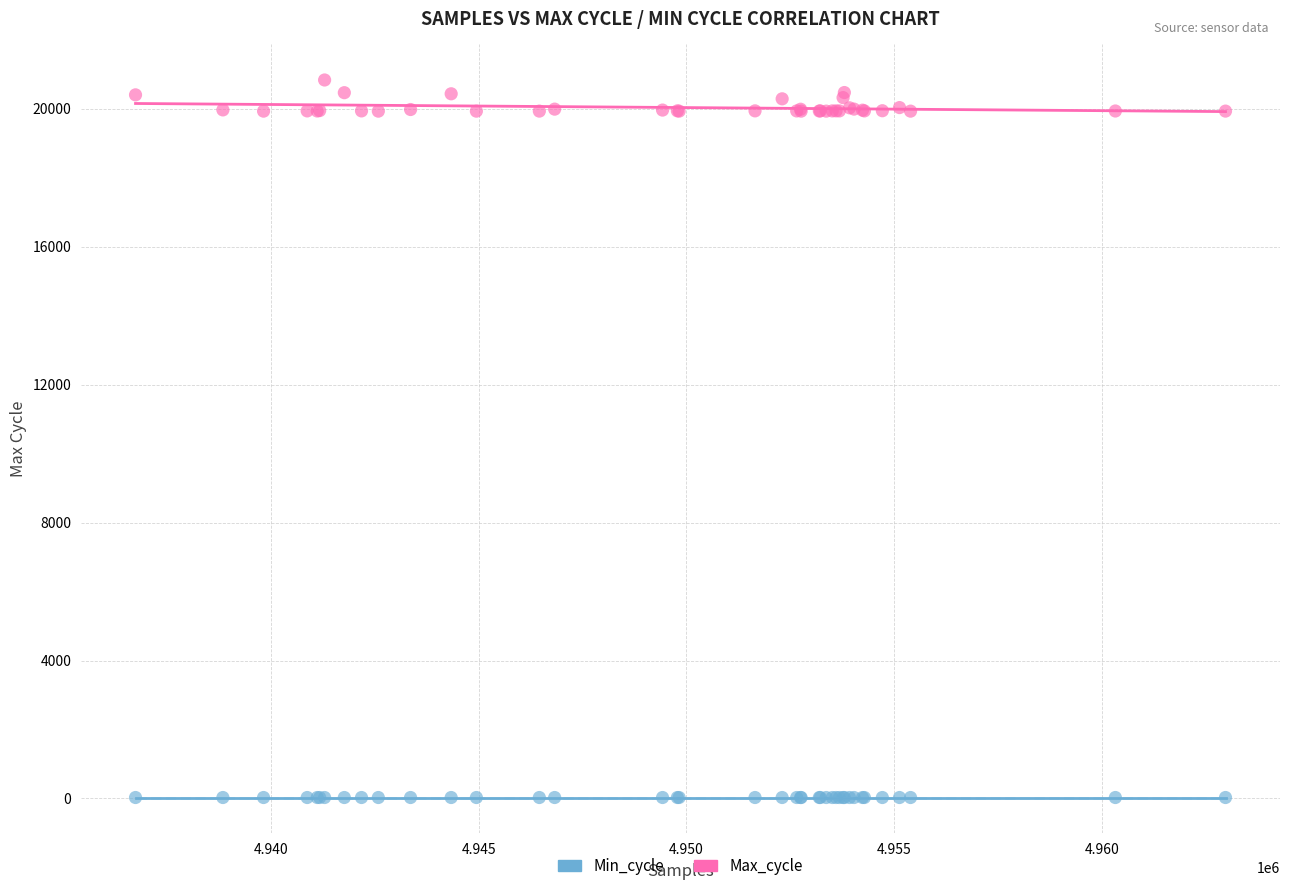

Which series reaches the minimum Y coordinate?

Min_cycle